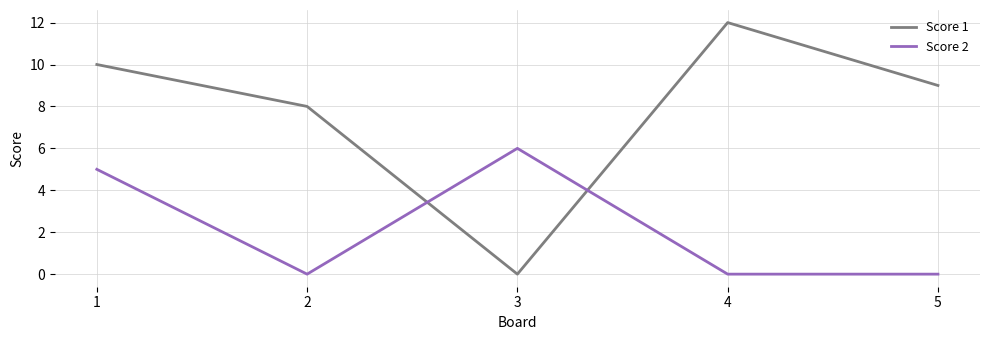

Where does the Score 1 series first go above 9?

1